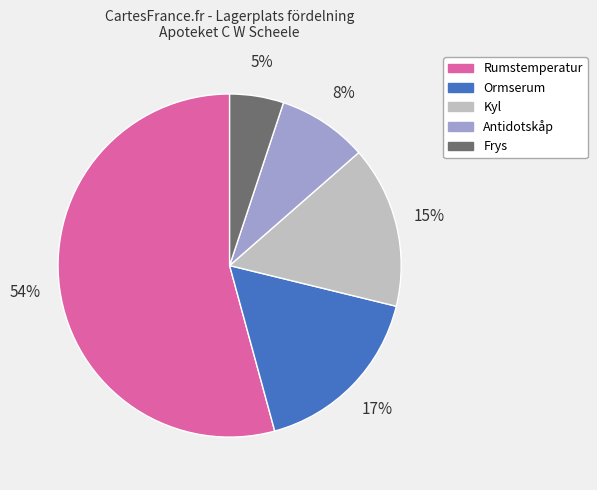

What percentage is the Kyl slice, to the nearest percent?

15%